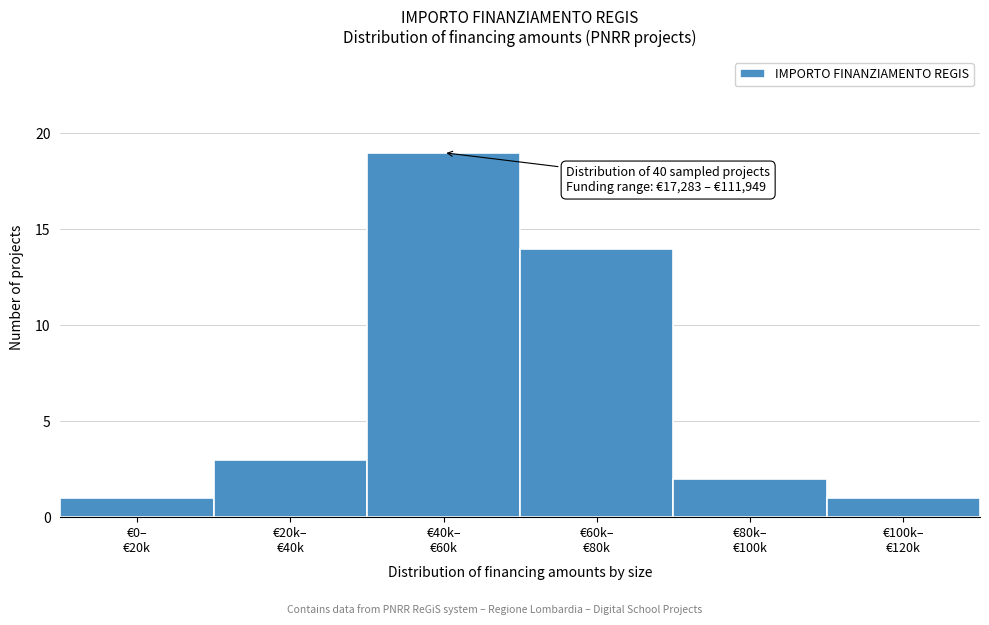

Reading right to left, extract all data points from this chart.

1	2	14	19	3	1